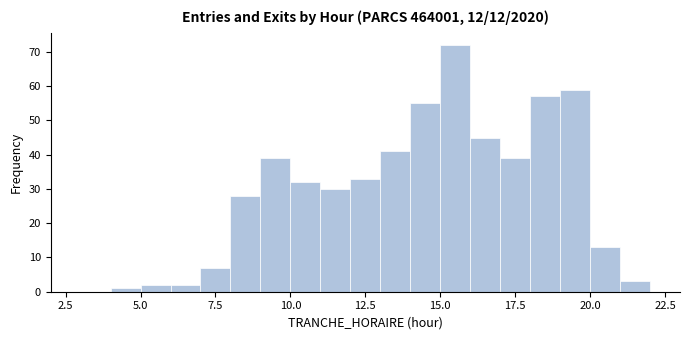

Read against the x-axis, roughly where is the centre of the tallest bar?

15.5